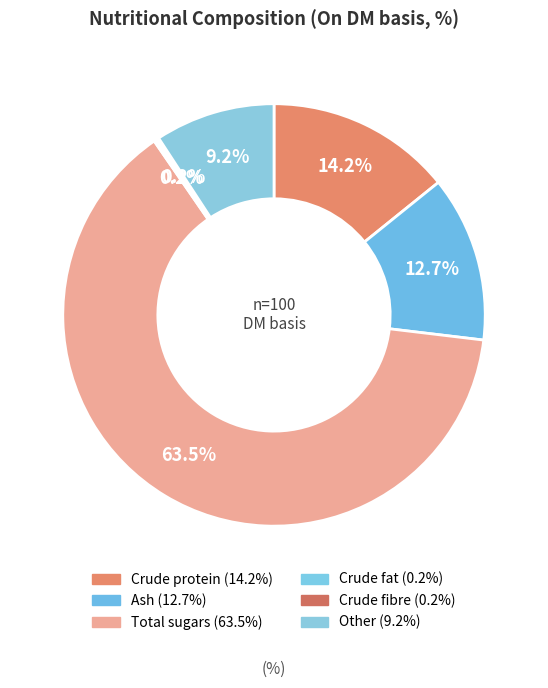

Rank the categories by value from highest to lowest.

Total sugars, Crude protein, Ash, Other, Crude fat, Crude fibre